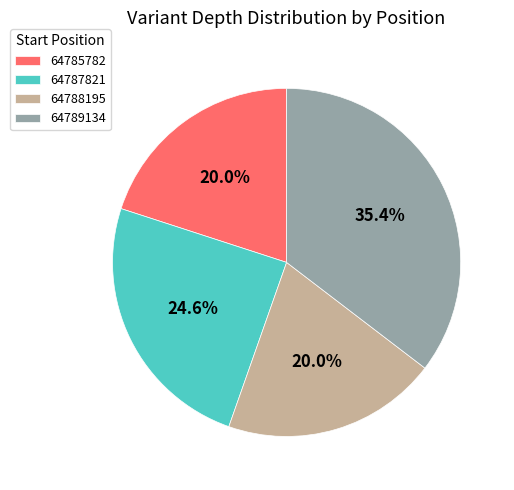

Is it true that 64789134 is 35% of the pie?

True